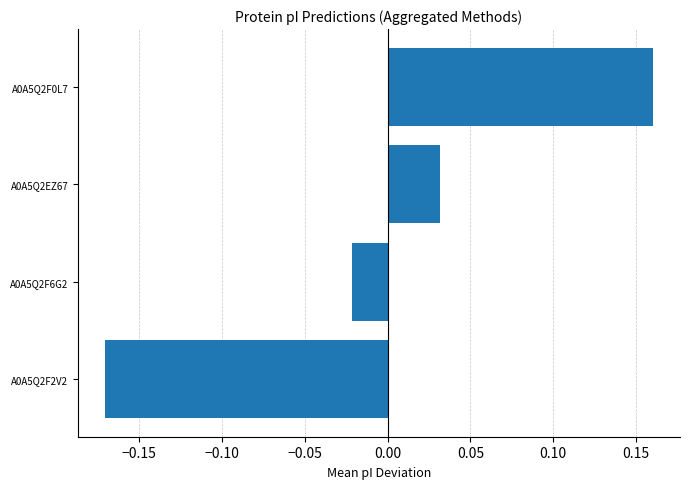

What is the change in value from A0A5Q2F6G2 to A0A5Q2F0L7?

+0.2